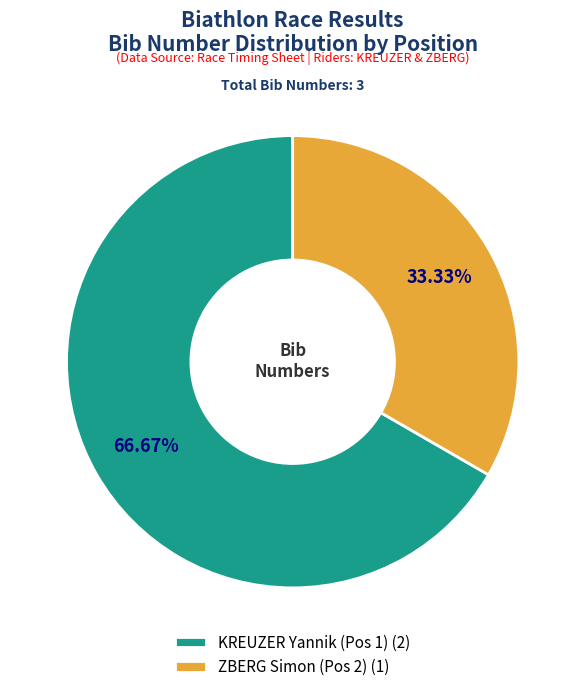

Which category has the smallest portion of the pie?

ZBERG Simon (Pos 2)